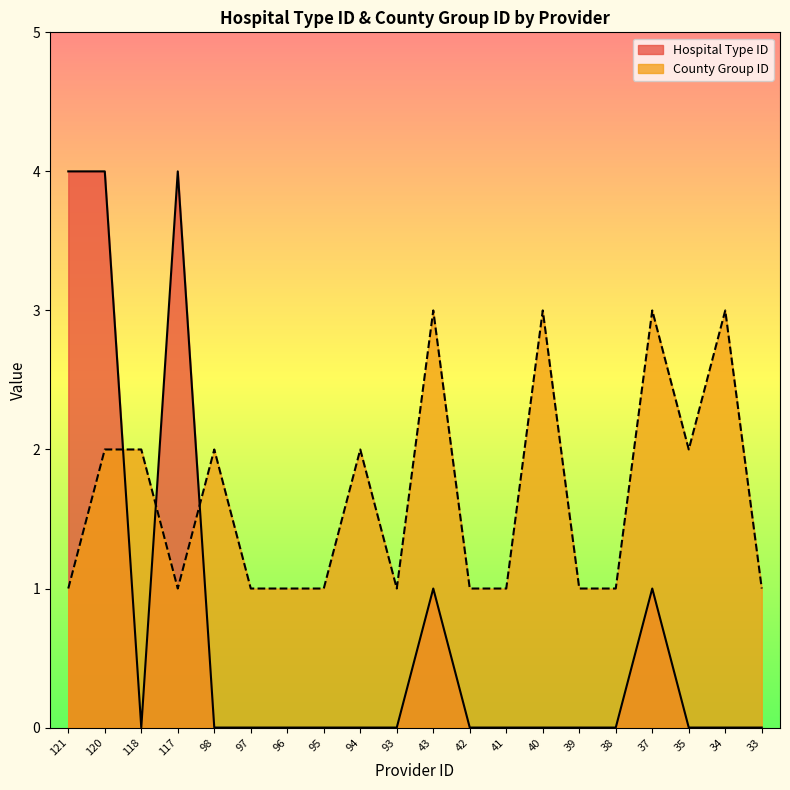

Rank the categories by County Group ID value from lowest to highest.

121, 117, 97, 96, 95, 93, 42, 41, 39, 38, 33, 120, 118, 98, 94, 35, 43, 40, 37, 34